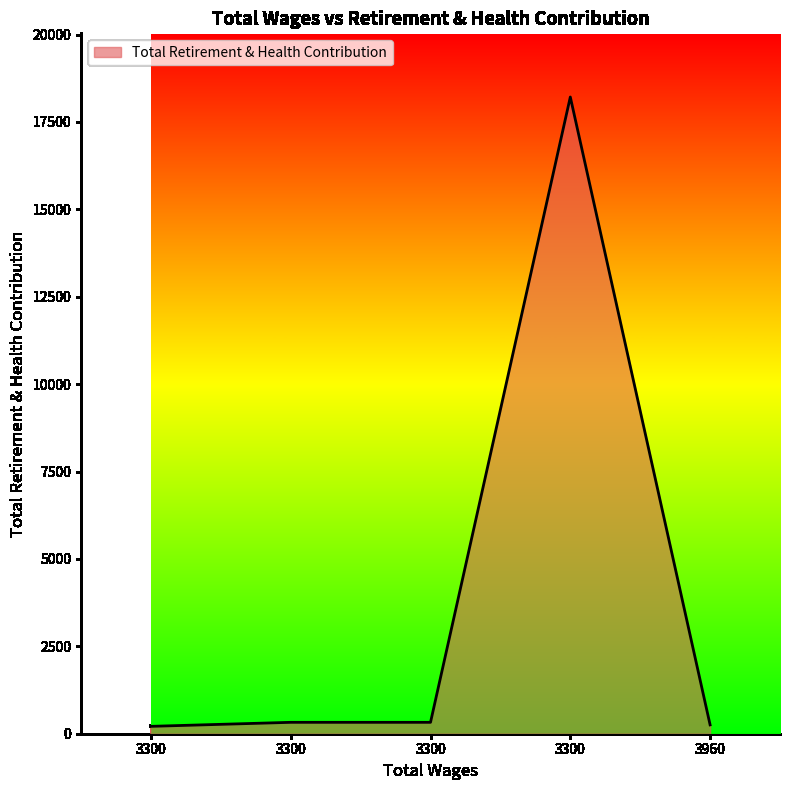

Does the chart have visible grid lines?

No